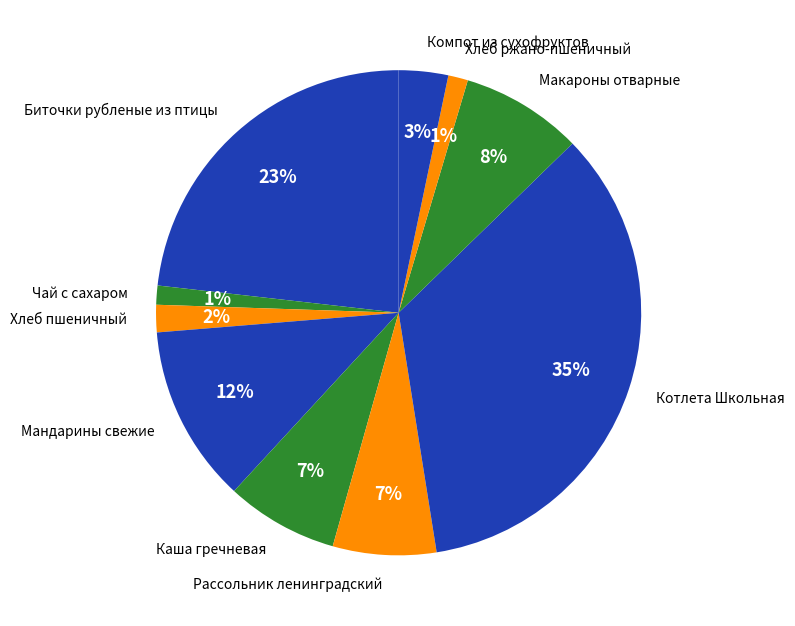

Is Котлета Школьная the majority of the pie?

No